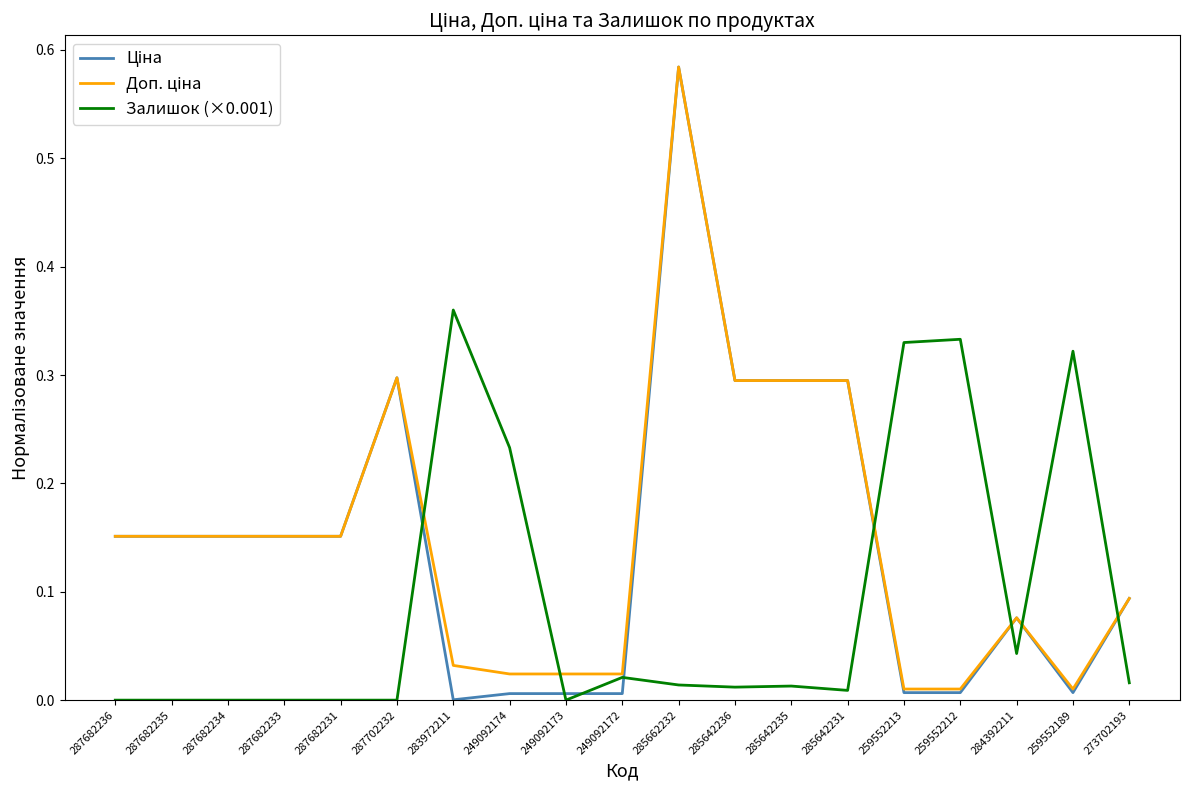

The value of Залишок (×0.001) at 287682236 is 0.0. True or false?

True